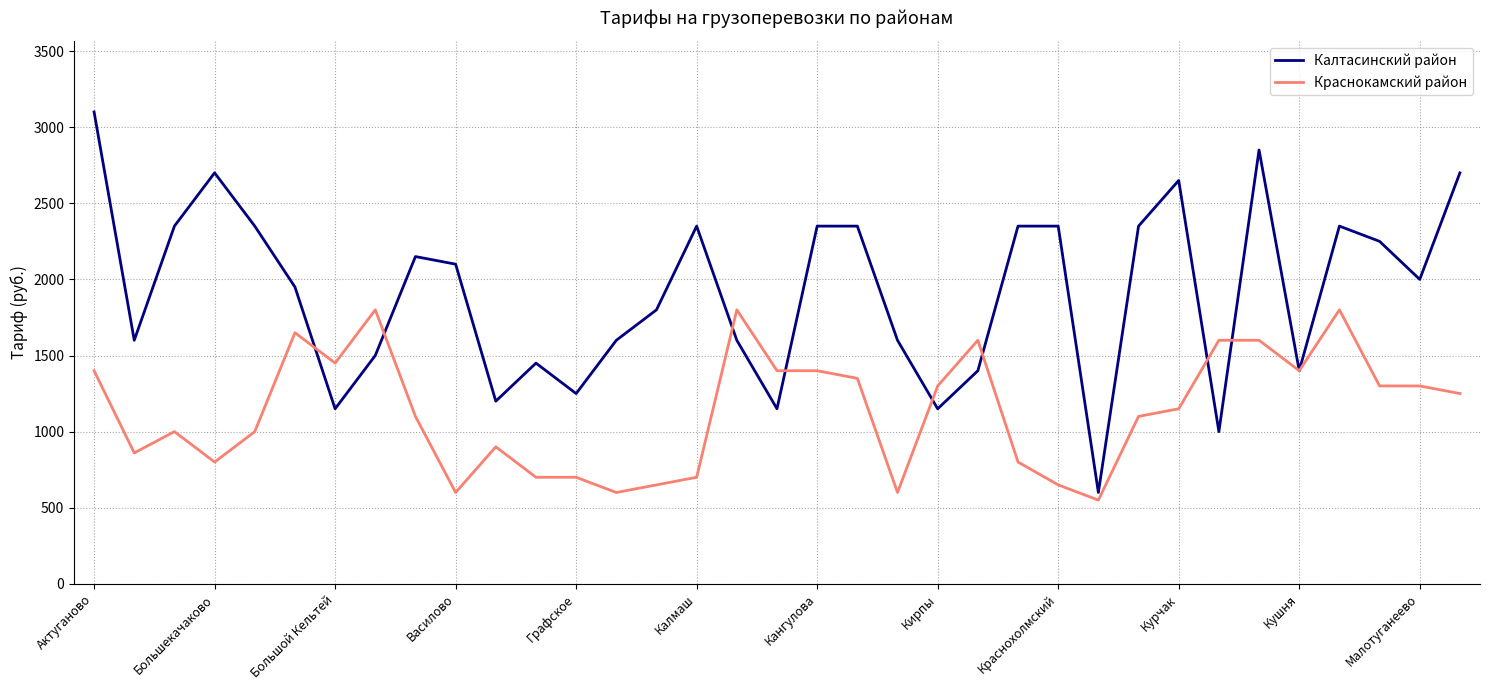

At how many categories does at least one series exceed 2797?

2